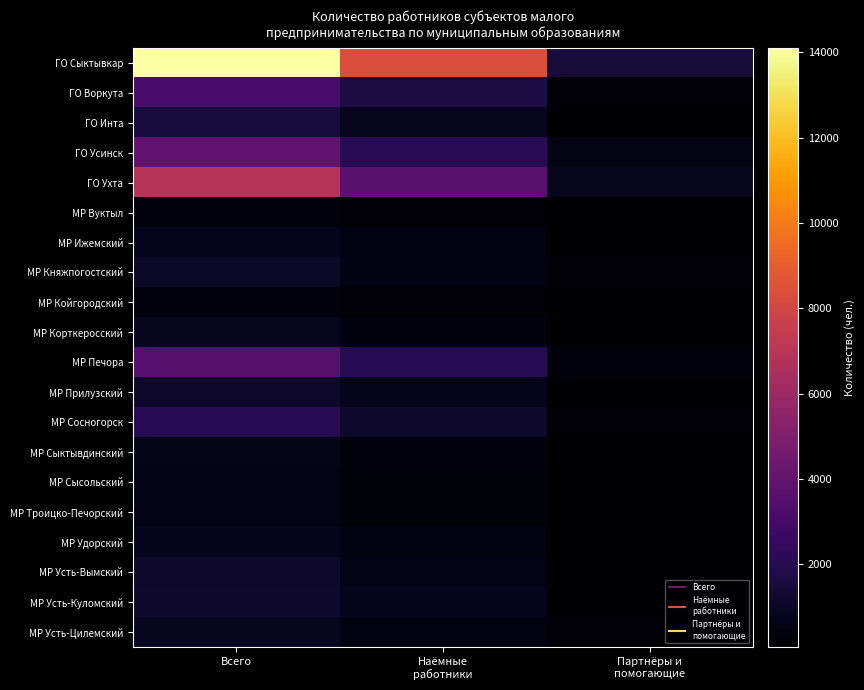

What is the total value across all series at Партнёры и
помогающие?

5458